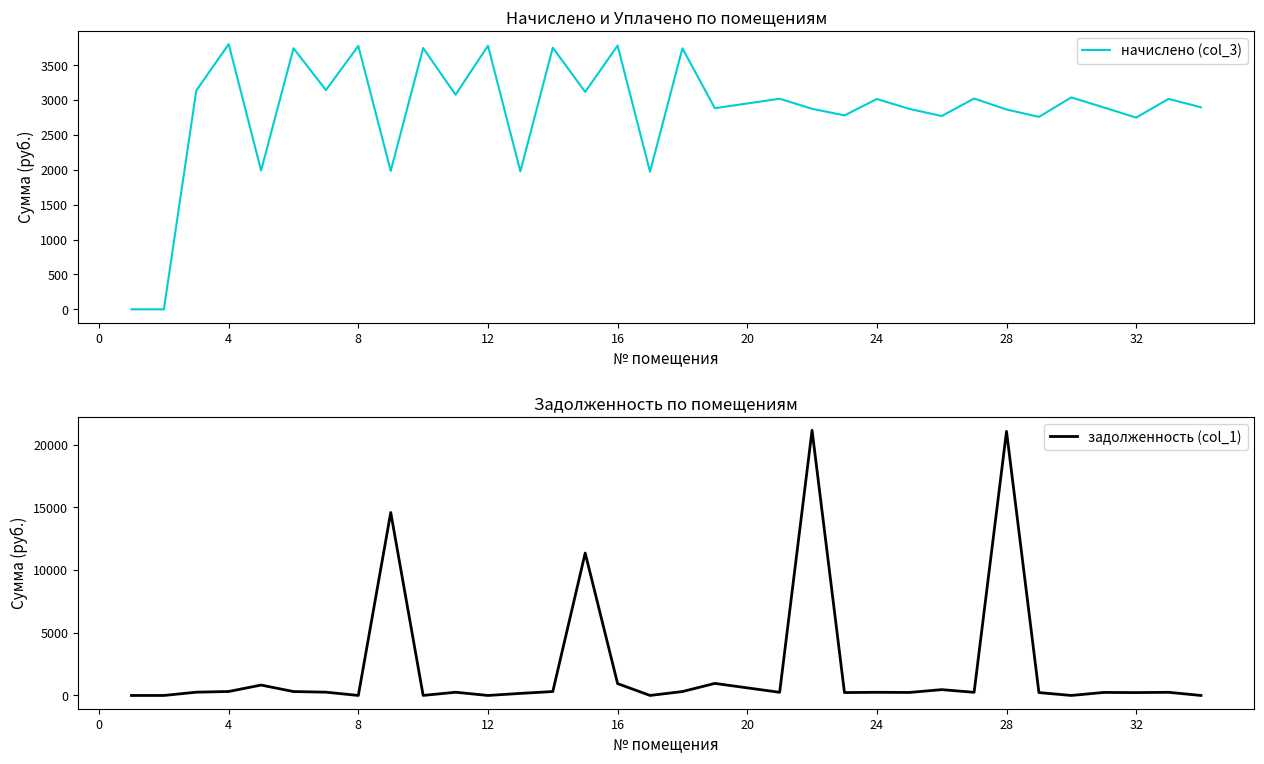

True or false: начислено (col_3) has a value of 1904.9 at 20.

False